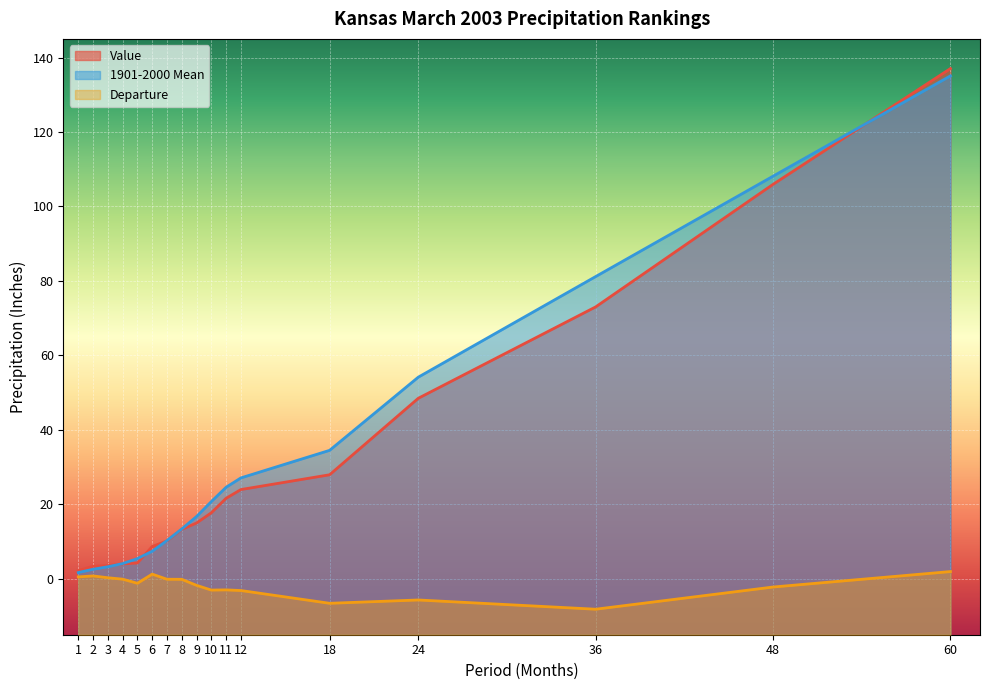

Reading left to right, list all the values displayed in this chart.

Value: 2.2	3.4	3.5	4.0	4.3	8.7	10.2	13.3	15.0	17.7	21.6	24.0	27.9	48.5	73.0	105.9	137.0
1901-2000 Mean: 1.7	2.6	3.2	4.1	5.4	7.4	10.3	13.4	16.7	20.8	24.6	27.1	34.5	54.2	81.2	108.1	135.1
Departure: 0.5	0.8	0.3	-0.1	-1.2	1.3	-0.1	-0.1	-1.7	-3.0	-3.0	-3.1	-6.6	-5.7	-8.2	-2.2	2.0